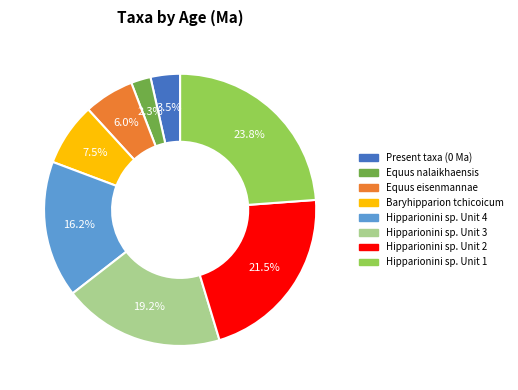

Is there any slice that represents more than half of the pie?

No